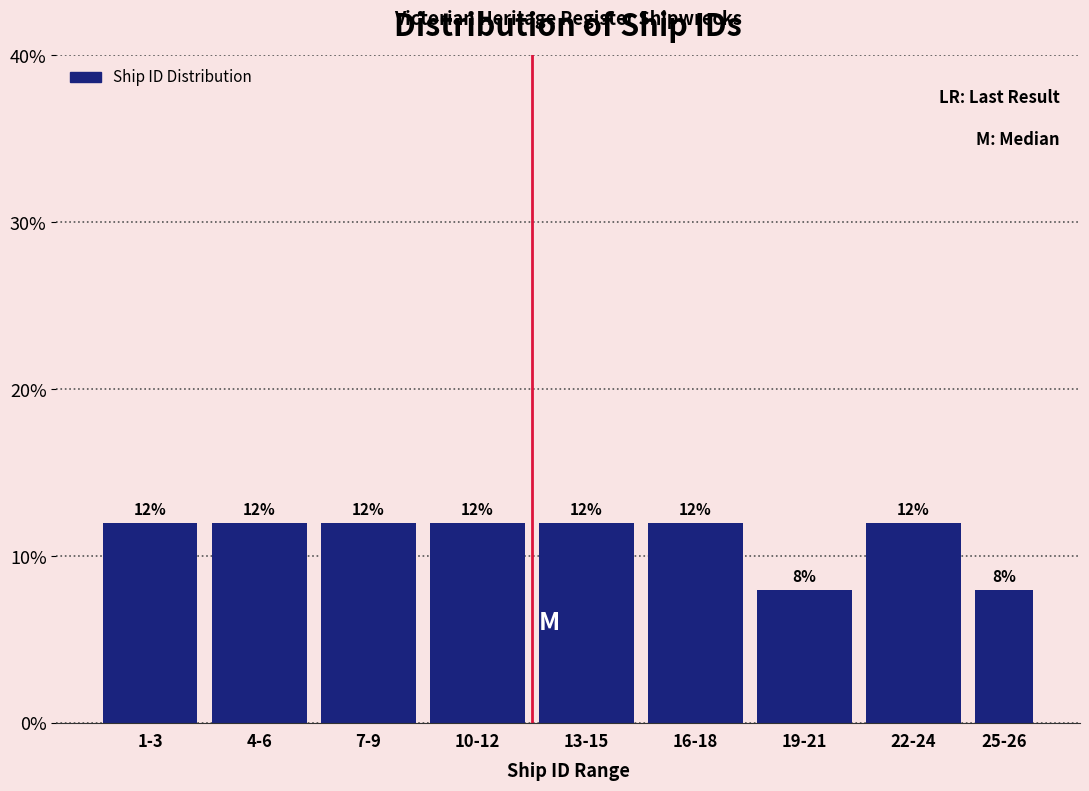

Reading left to right, transcribe all the data shown in this chart.

12	12	12	12	12	12	8	12	8